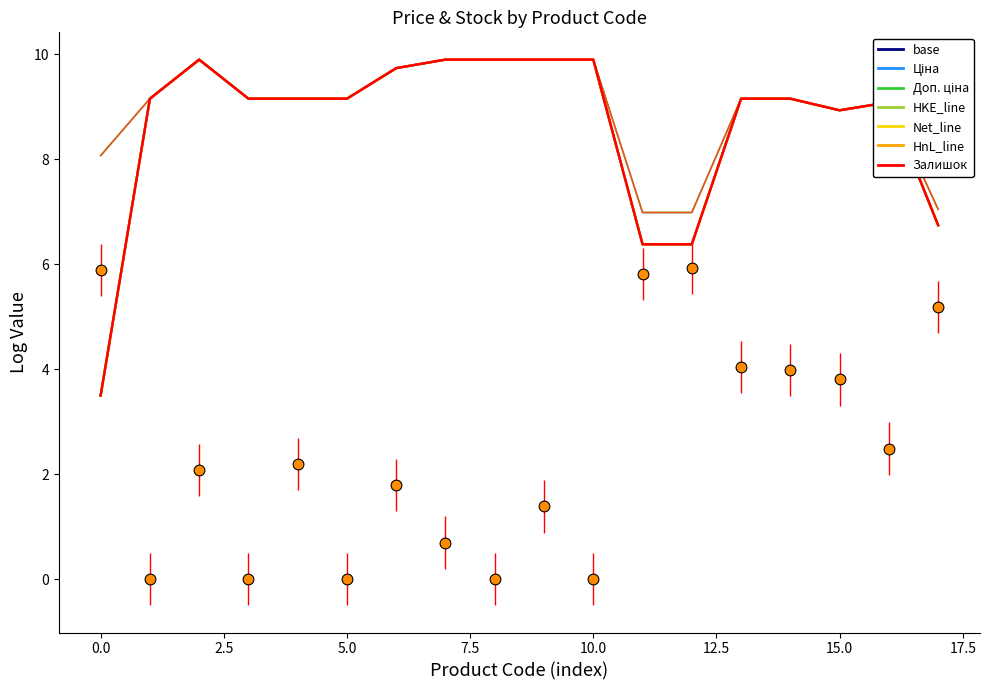

Which series has the largest total across all categories?

Доп. ціна (log)